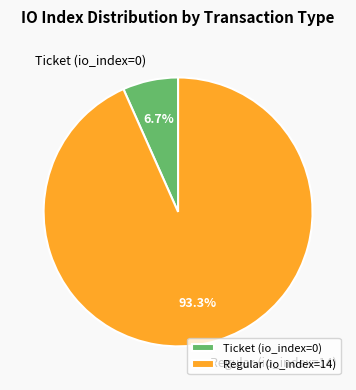

Count the number of slices in the pie.

2